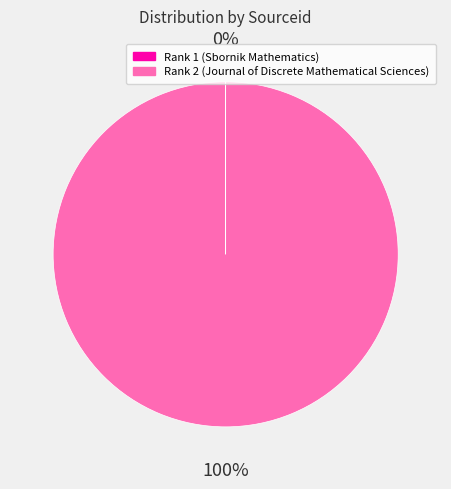

The Rank 2 (Journal of Discrete Mathematical Sciences) slice represents 100% of the pie. True or false?

True